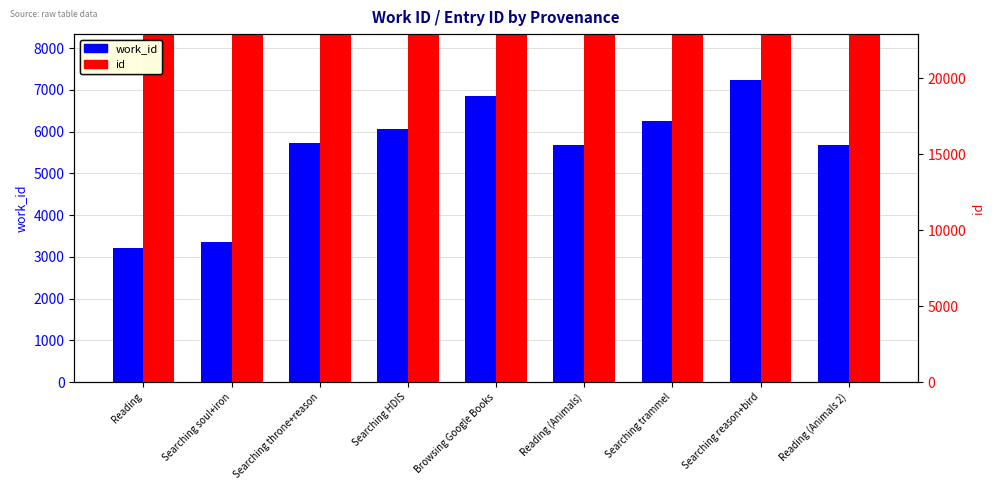

How many groups of bars are there?

9